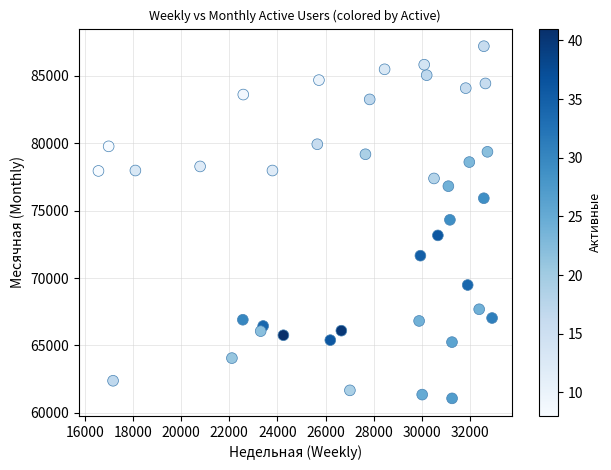

What is the range of X values (max minus min)?

16337